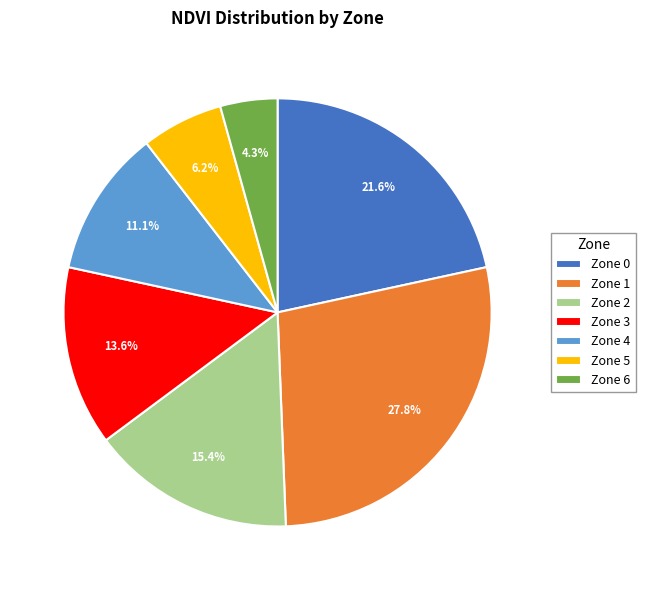

To the nearest percent, what is the average slice percentage?

14%